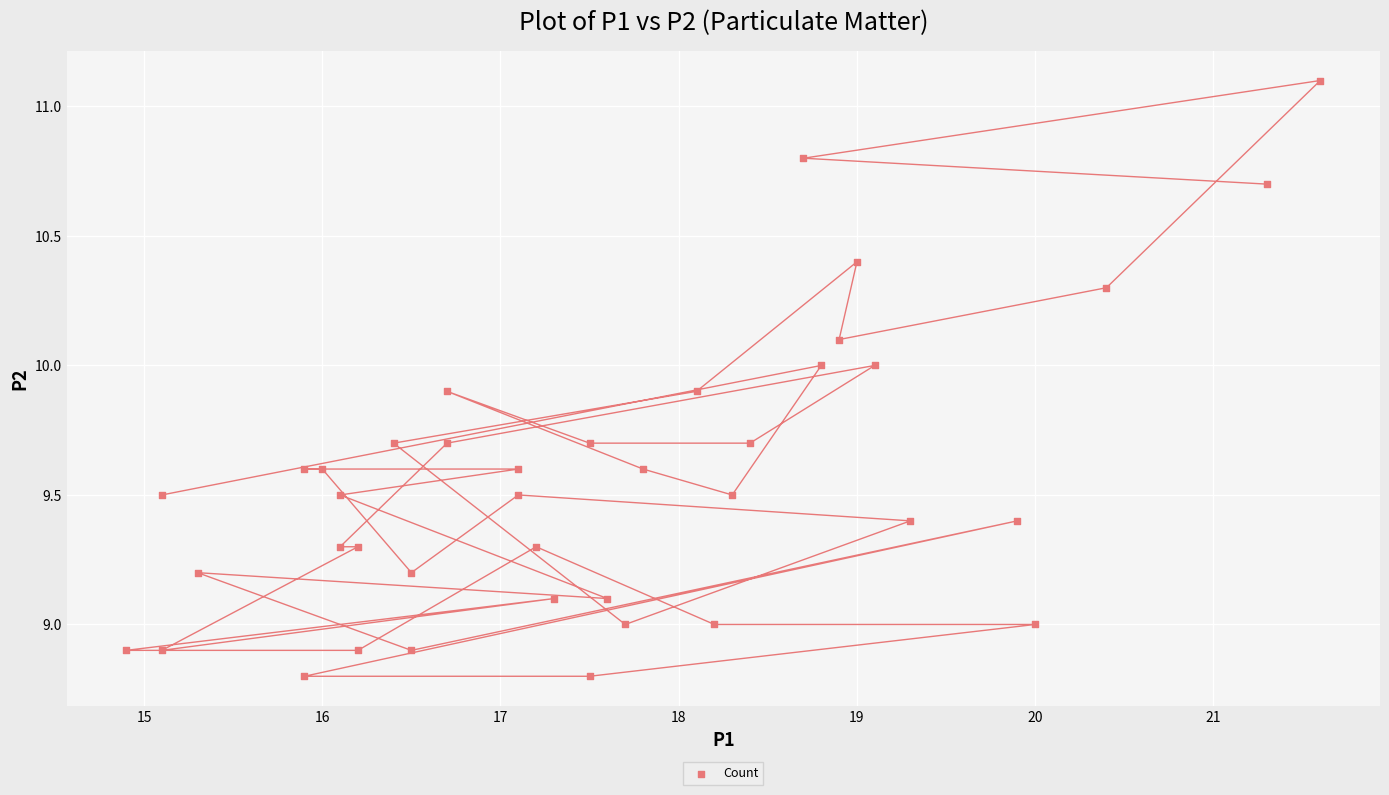

What is the range of Y values (max minus min)?

2.3